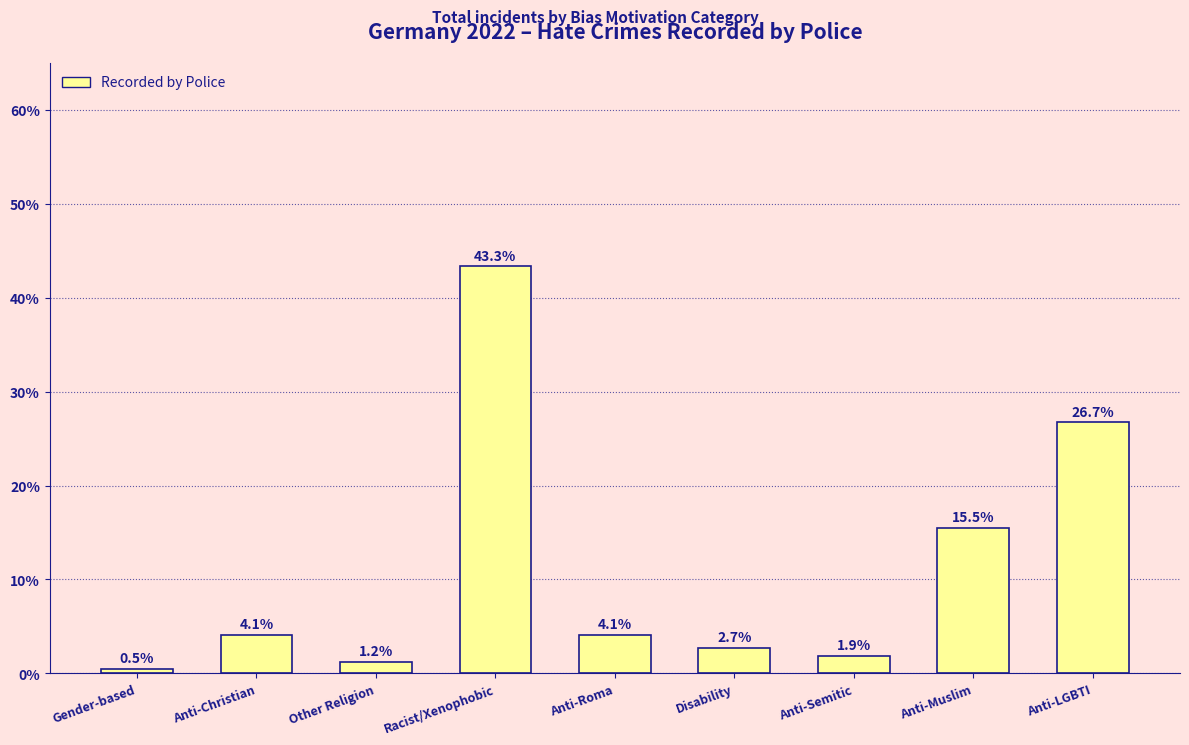

Which has a higher value, Anti-Muslim or Other Religion?

Anti-Muslim